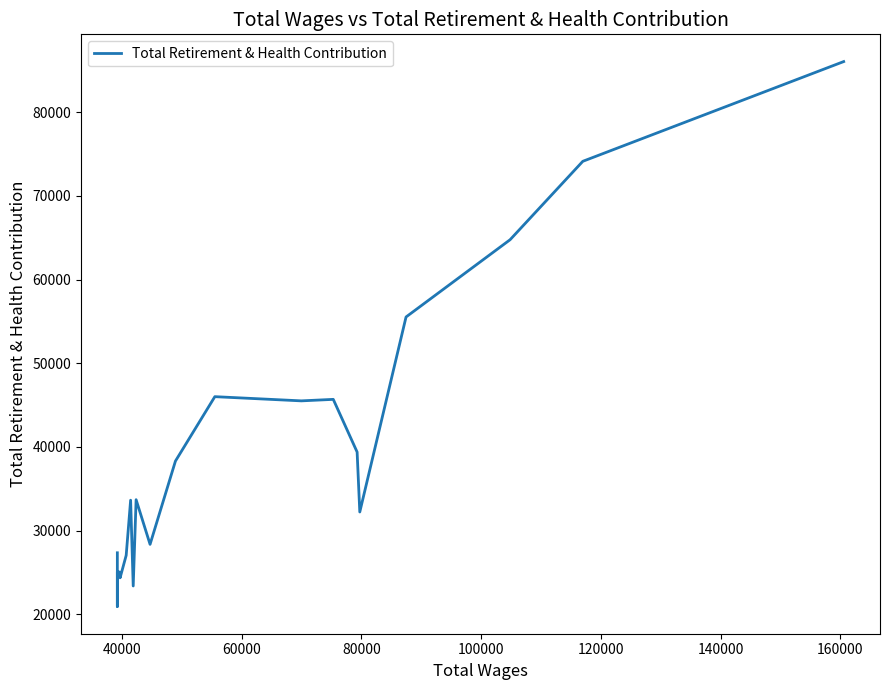

How many data points are less than 33686?

10